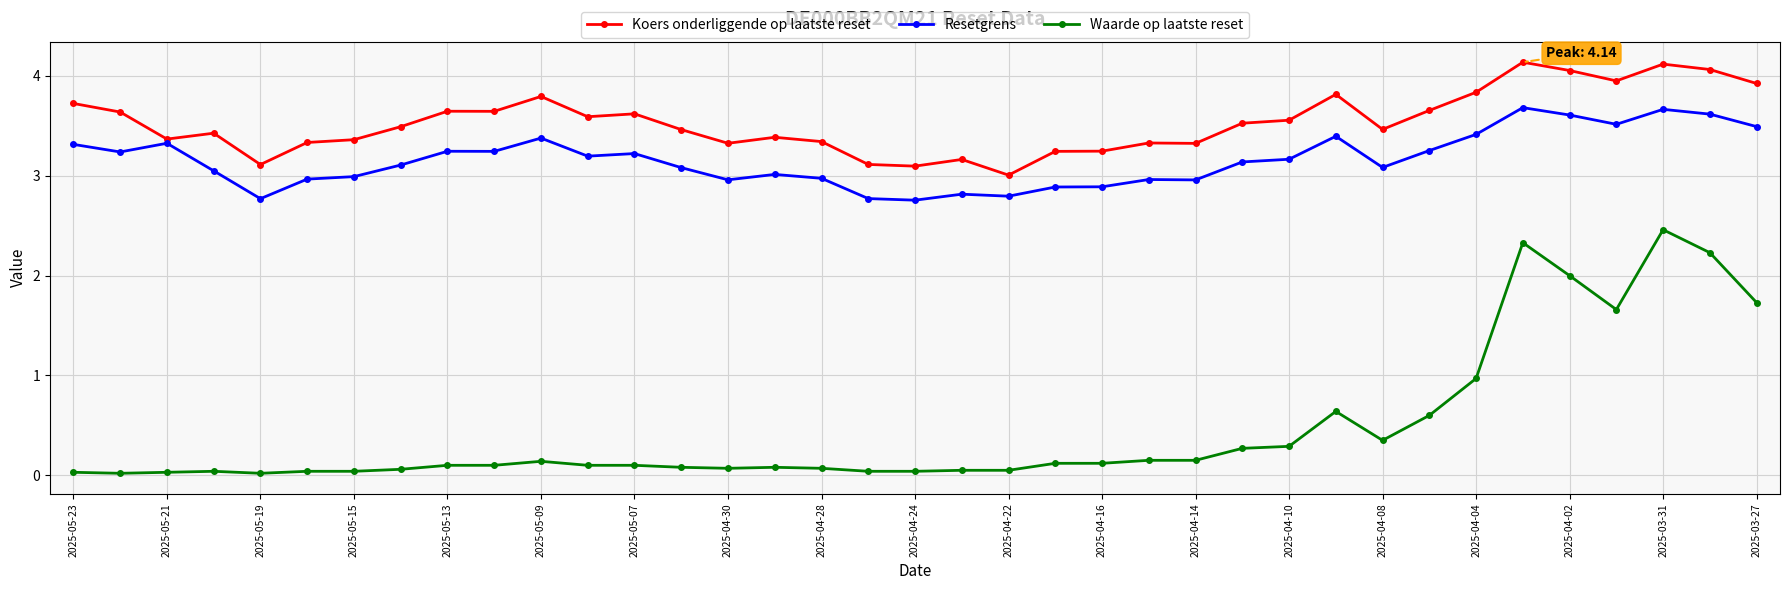

Count the number of data series in this chart.

3